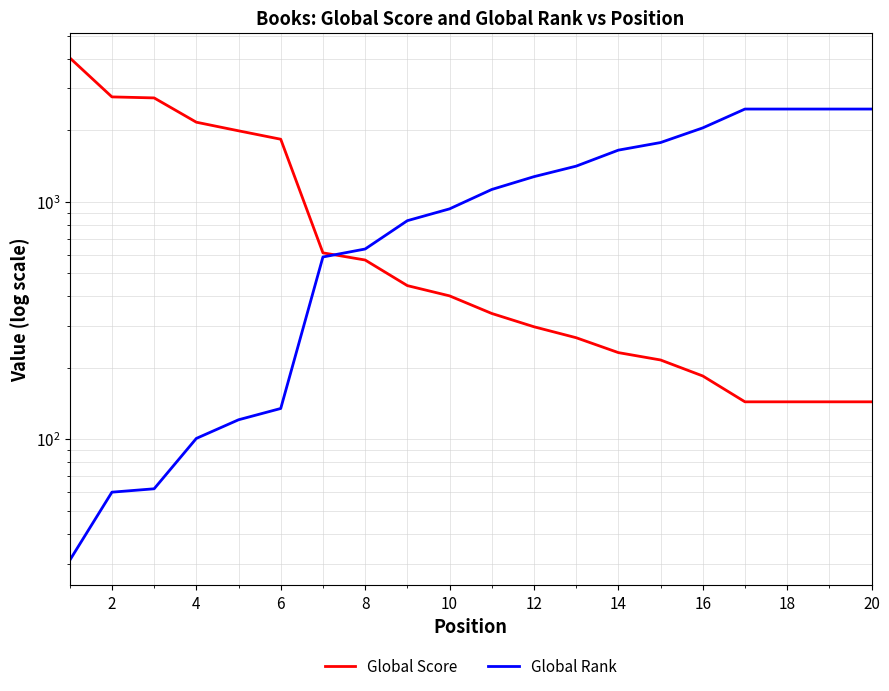

How many values in the Global Score series exceed 402?

9